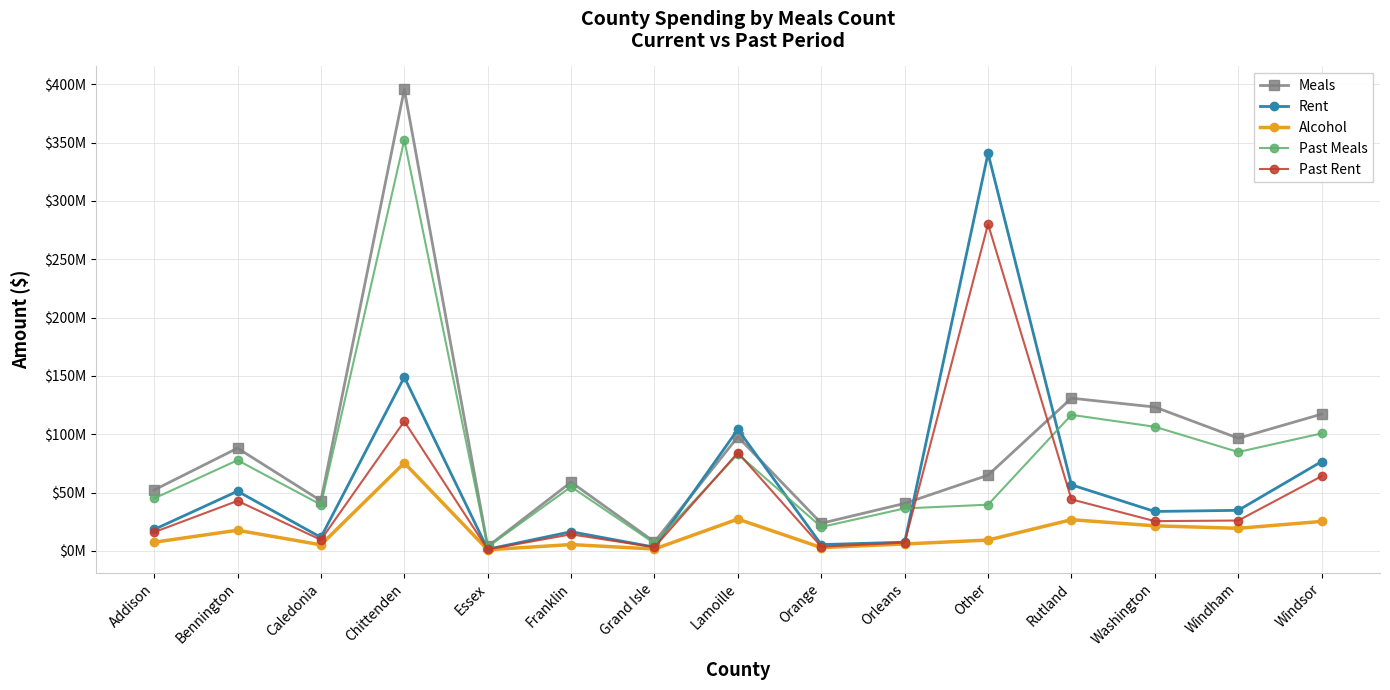

True or false: Past Meals has more than 2 points higher than both neighbors.

True